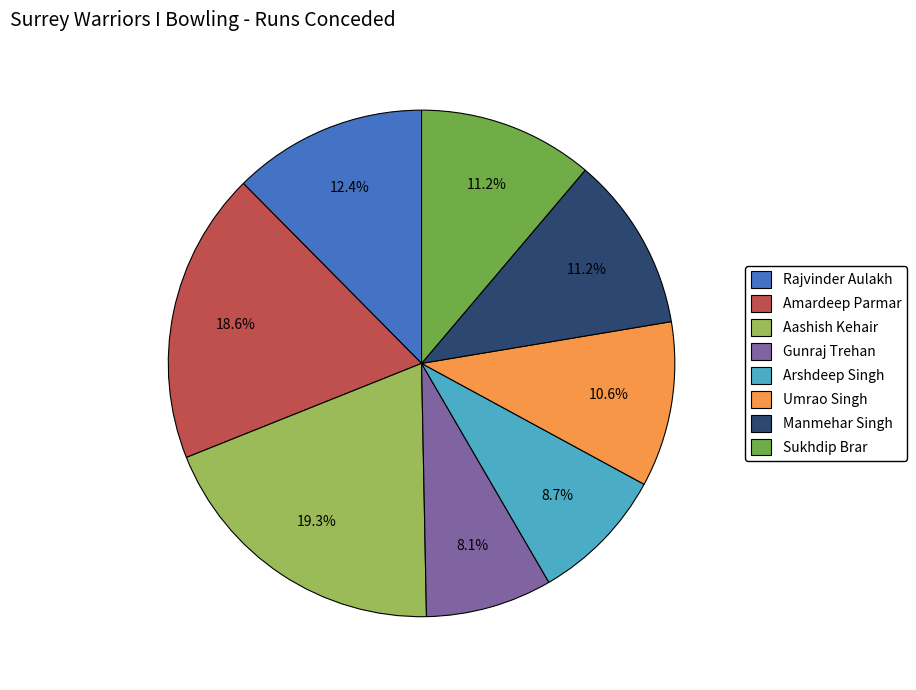

To the nearest percent, what is the average slice percentage?

12%